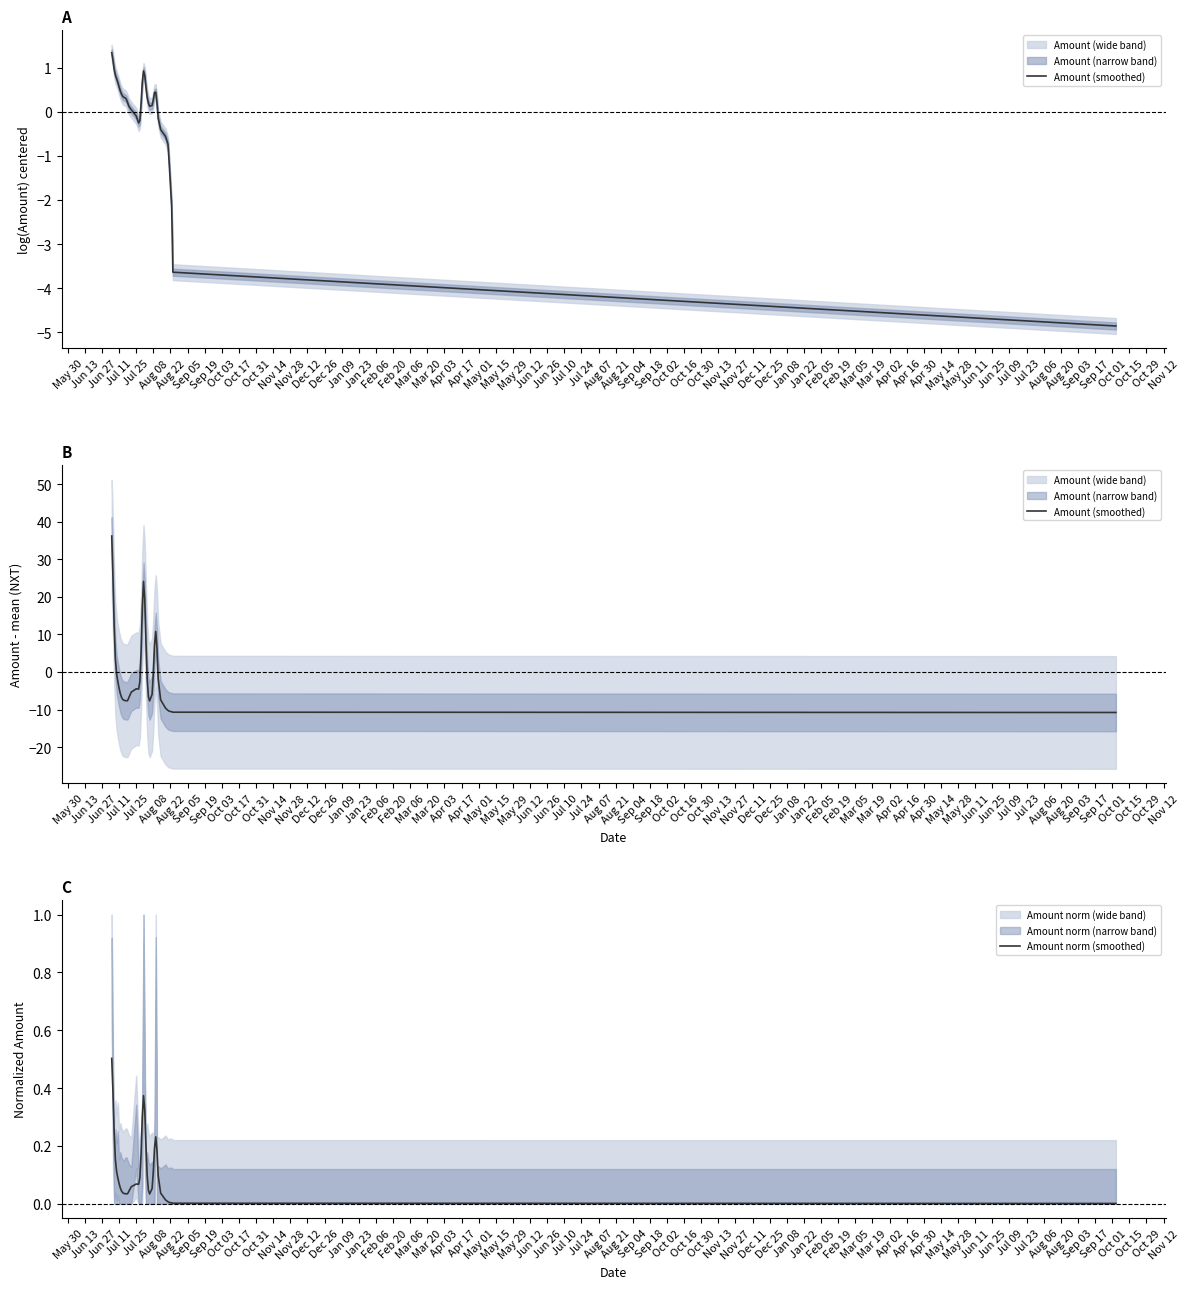

What is the highest value of the Amount norm (smoothed) series?

0.5